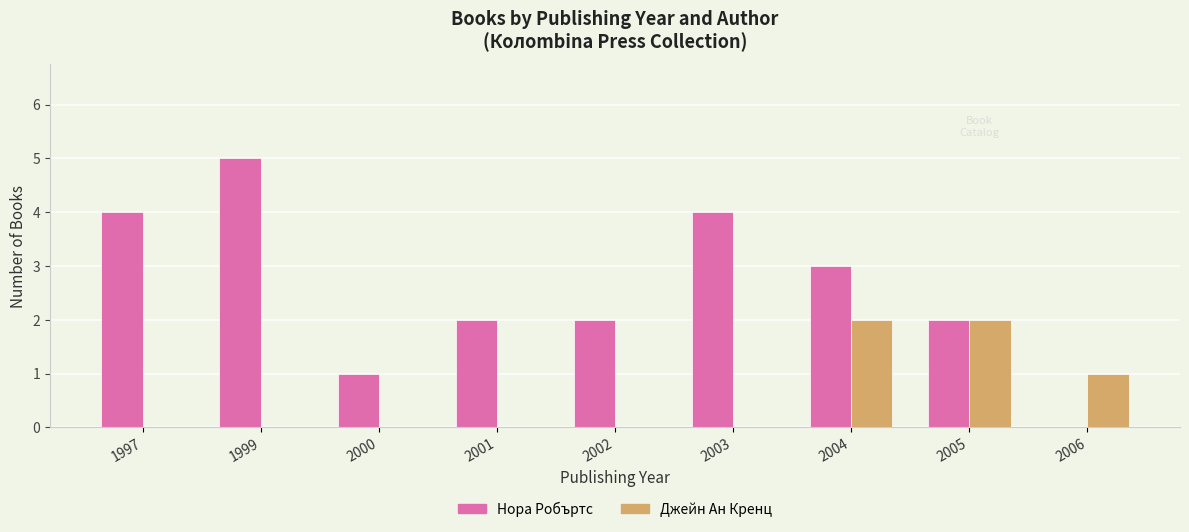

At which label is Джейн Ан Кренц closest to 1?

2006